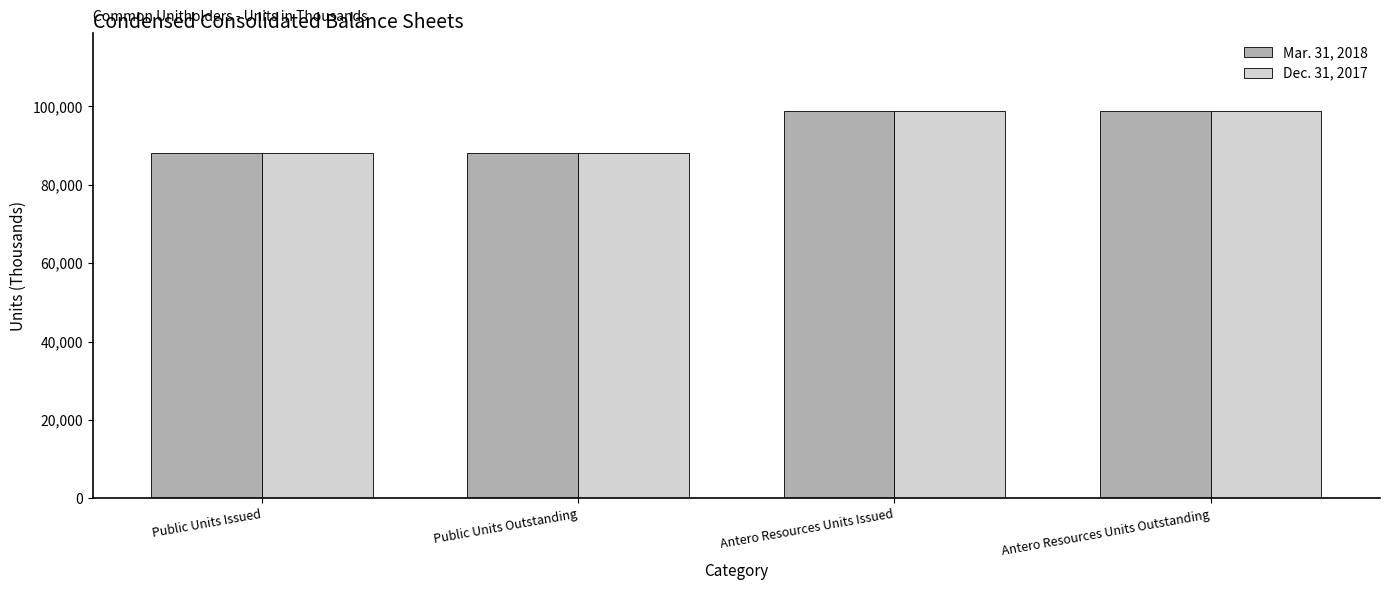

What is the difference between the maximum and minimum values in the Dec. 31, 2017 series?

10811